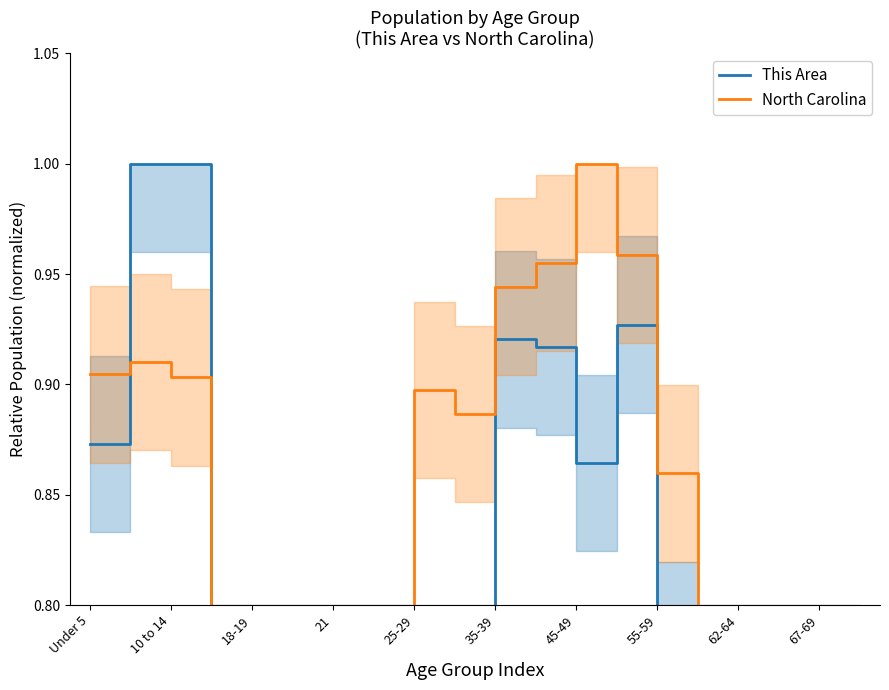

What is the difference between the maximum and minimum values in the This Area series?

0.9